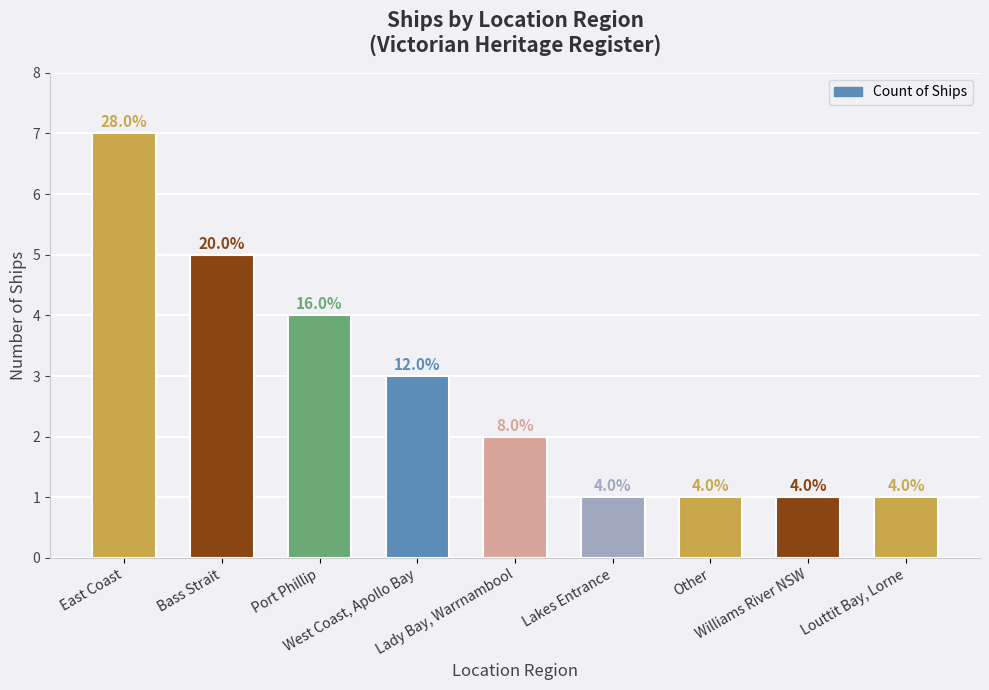

What is the change in value from West Coast, Apollo Bay to Louttit Bay, Lorne?

-2